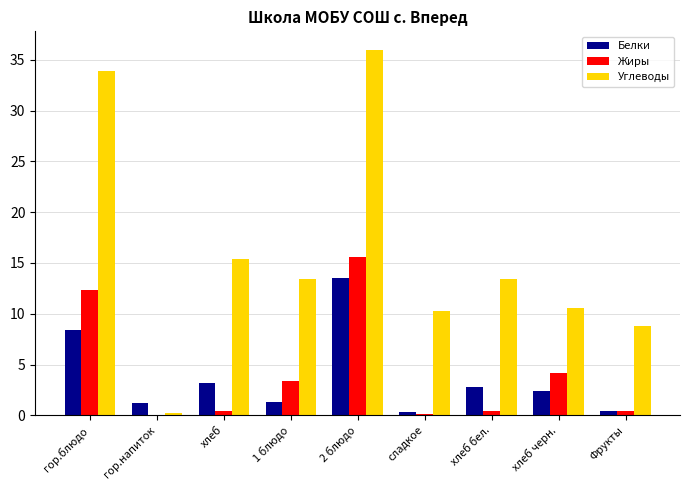

Are the bars horizontal?

No